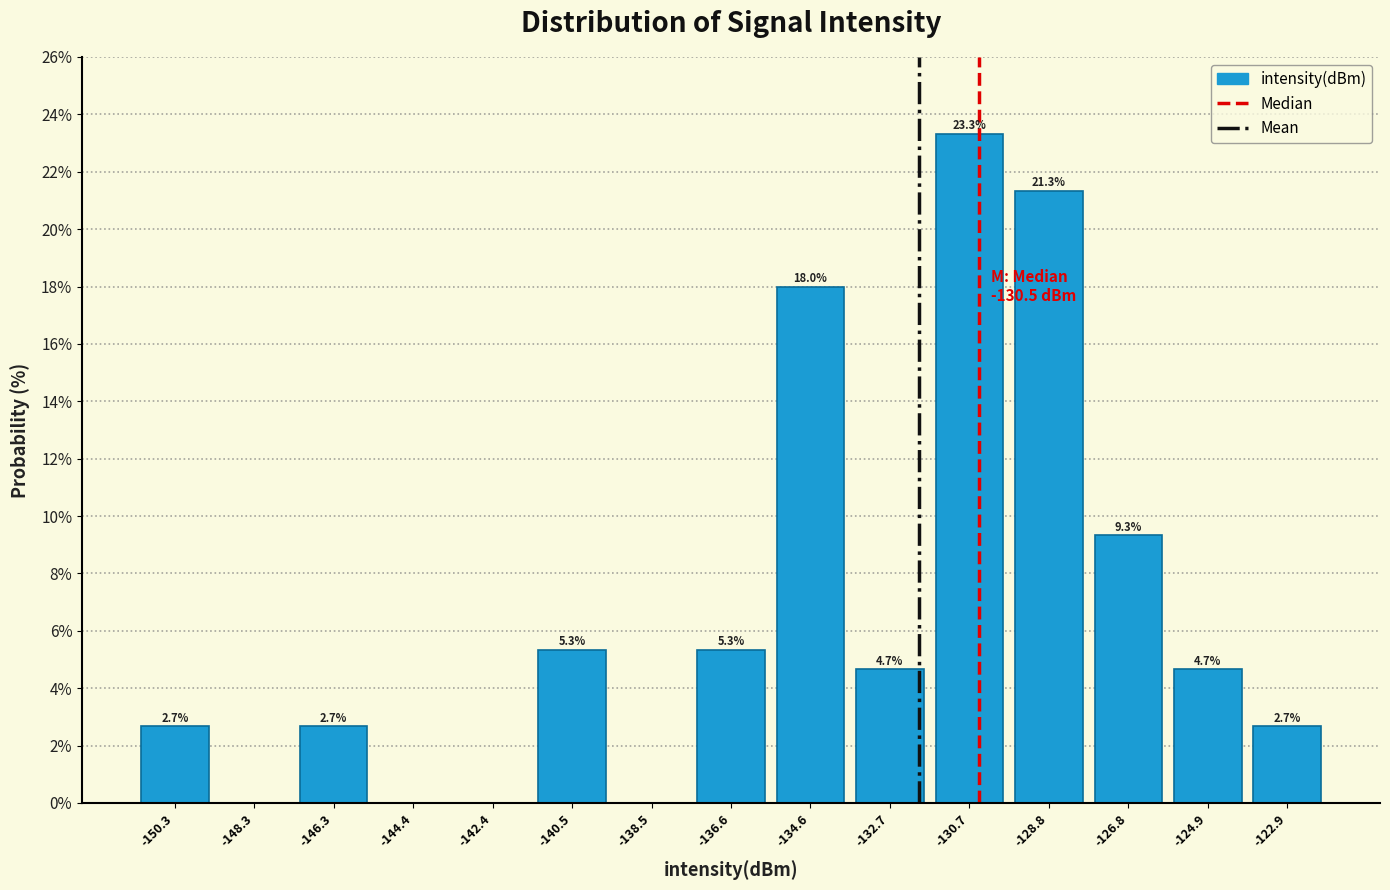

Which range on the x-axis has the tallest bar?

-131.6 to -129.8